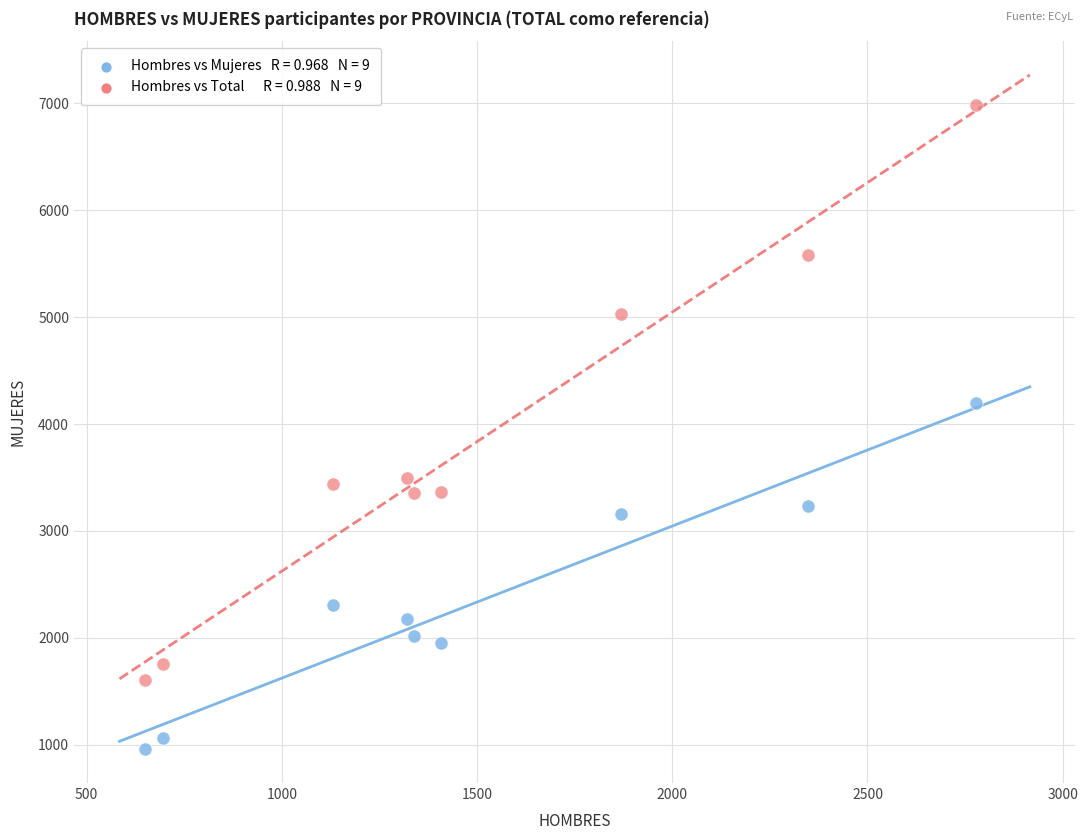

Across all series, what Y value is closest to 3968?

4201